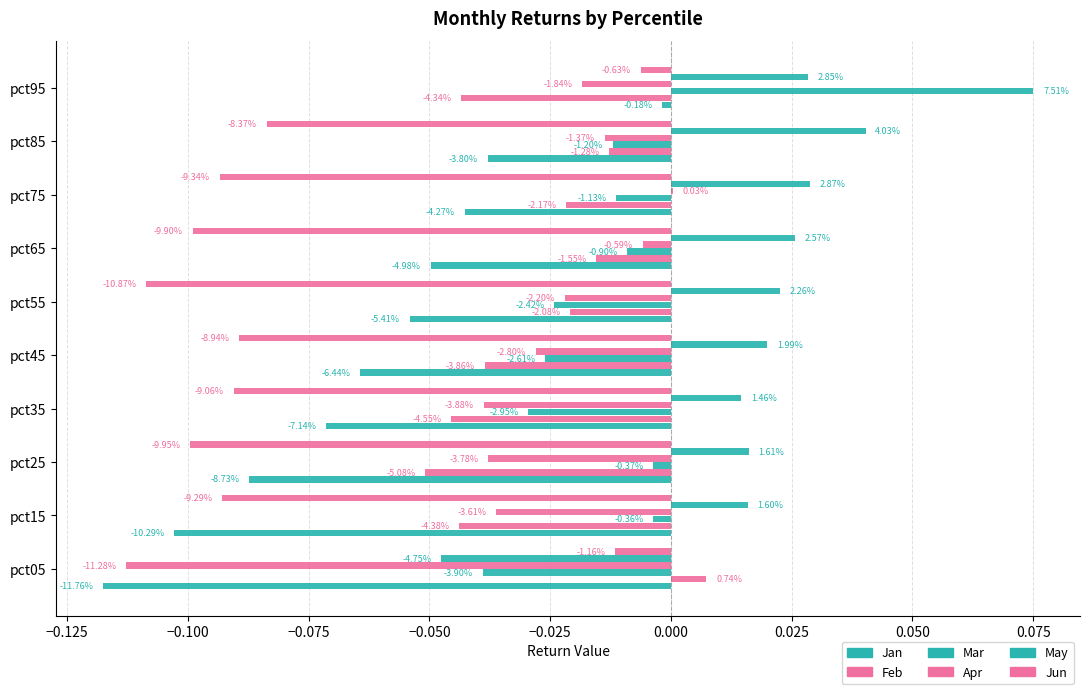

Reading left to right, what are all the values shown in this chart?

Jan: -0.1	-0.1	-0.1	-0.1	-0.1	-0.1	-0.0	-0.0	-0.0	-0.0
Feb: 0.0	-0.0	-0.1	-0.0	-0.0	-0.0	-0.0	-0.0	-0.0	-0.0
Mar: -0.0	-0.0	-0.0	-0.0	-0.0	-0.0	-0.0	-0.0	-0.0	0.1
Apr: -0.1	-0.0	-0.0	-0.0	-0.0	-0.0	-0.0	0.0	-0.0	-0.0
May: -0.0	0.0	0.0	0.0	0.0	0.0	0.0	0.0	0.0	0.0
Jun: -0.0	-0.1	-0.1	-0.1	-0.1	-0.1	-0.1	-0.1	-0.1	-0.0